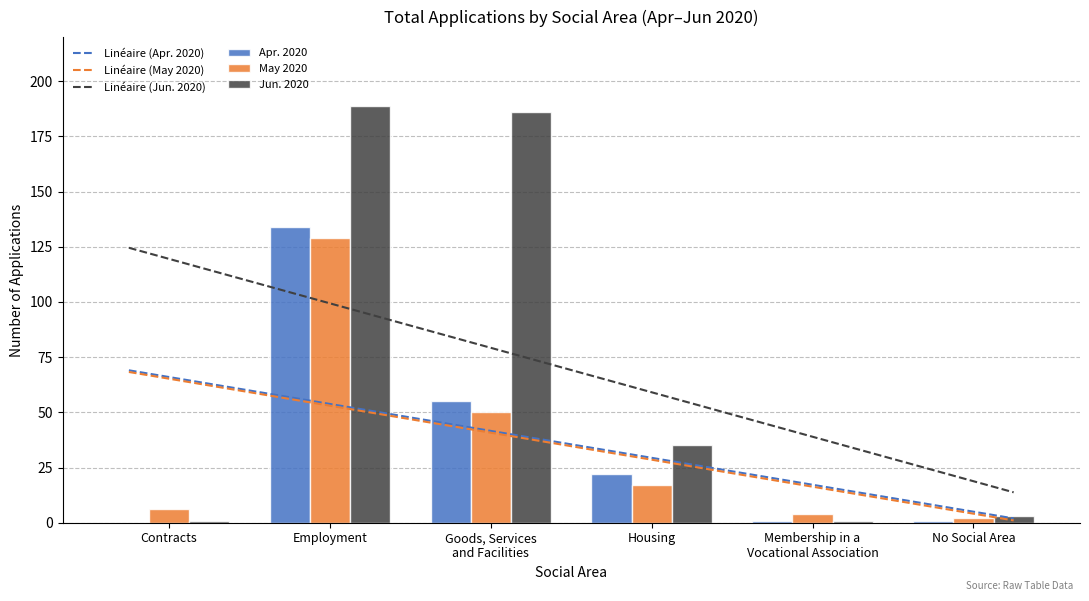

Between Housing and Contracts, which is larger?

Housing